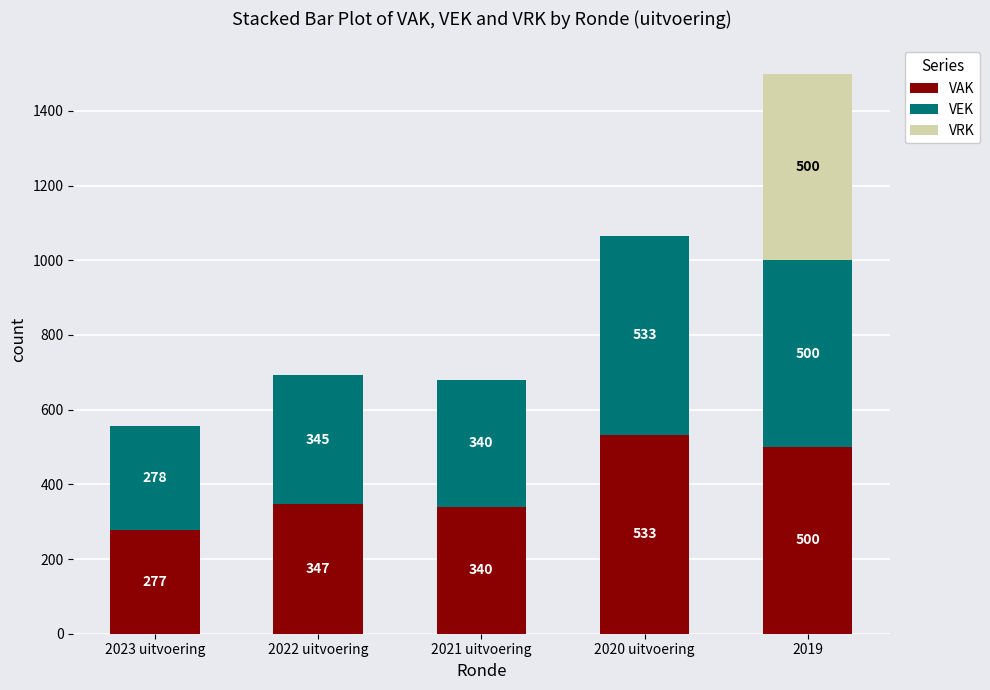

What is the total value across all series at 2022 uitvoering?

692